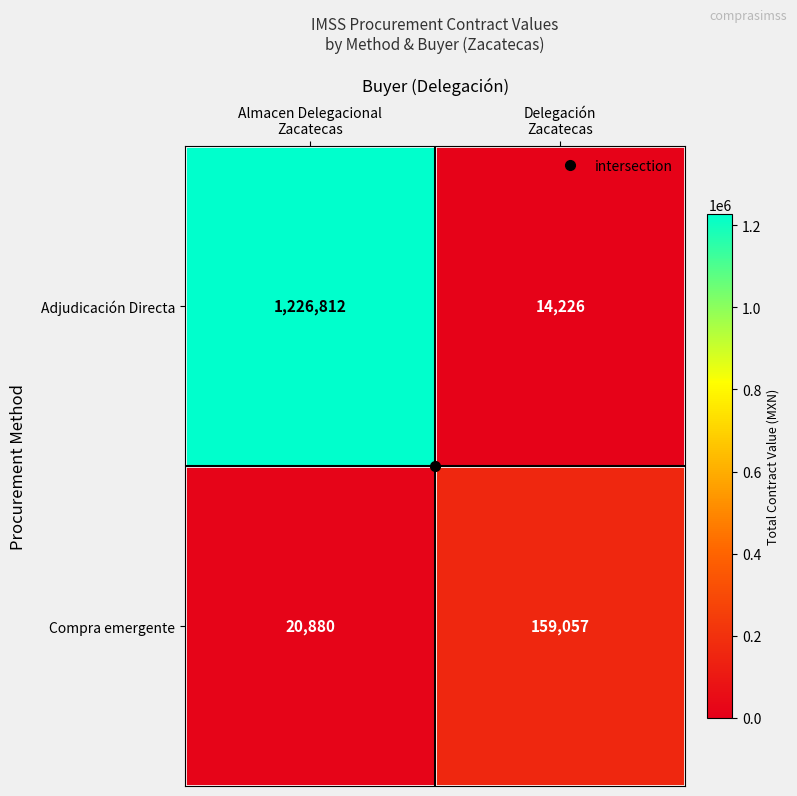

What is the smallest value displayed?

14226